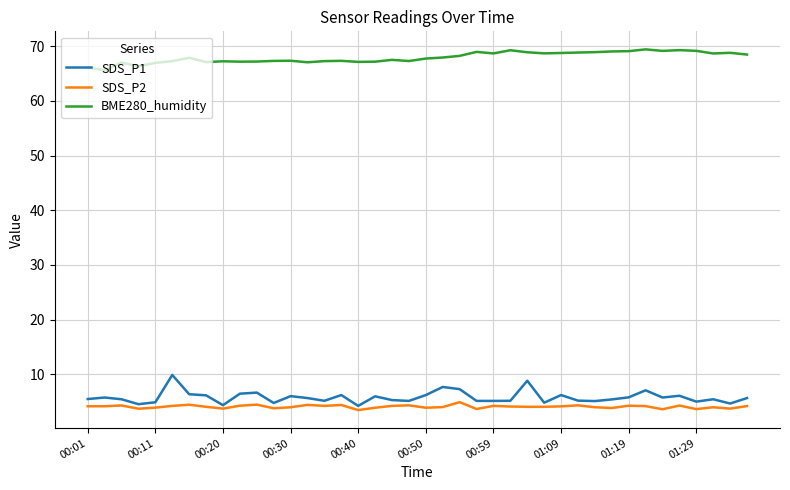

True or false: SDS_P1 and BME280_humidity cross at least once.

False